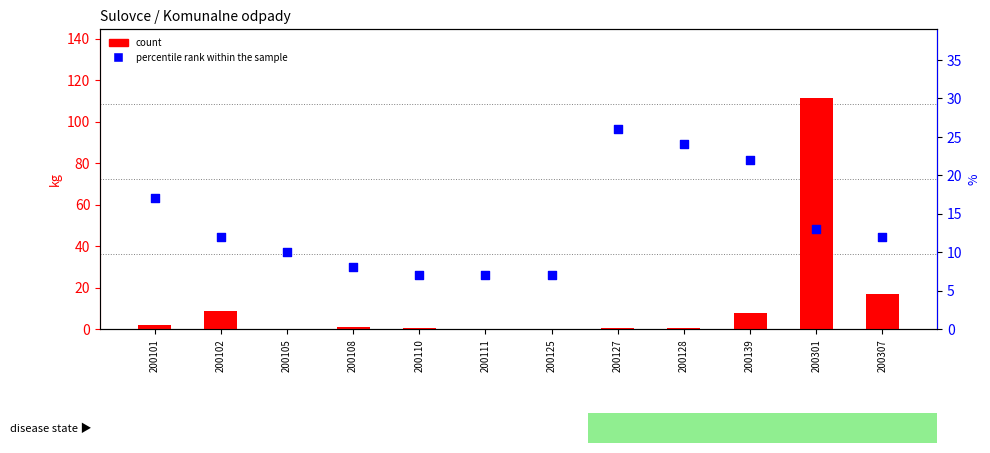

Which series contains the highest Y value?

count